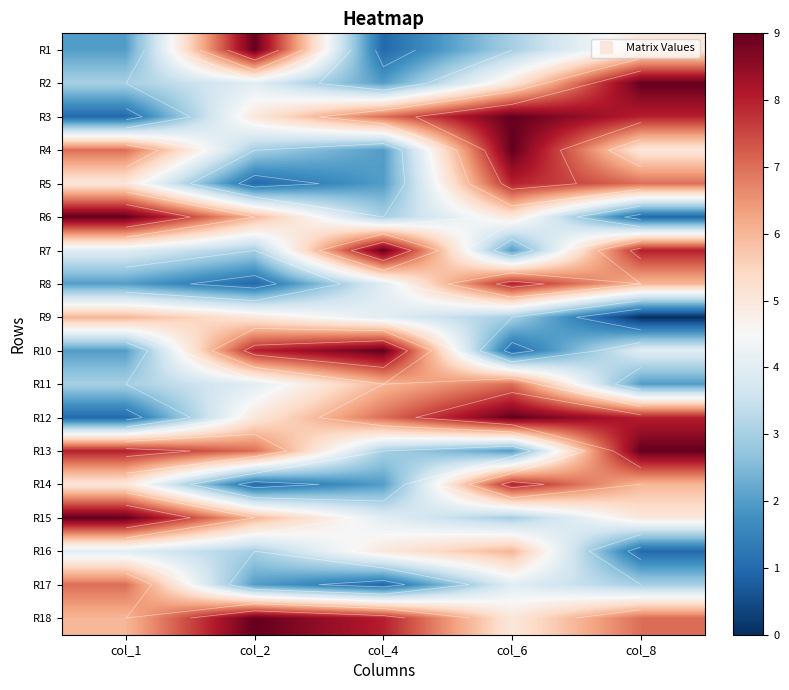

What is the difference between the maximum and minimum values in the R18 series?

4